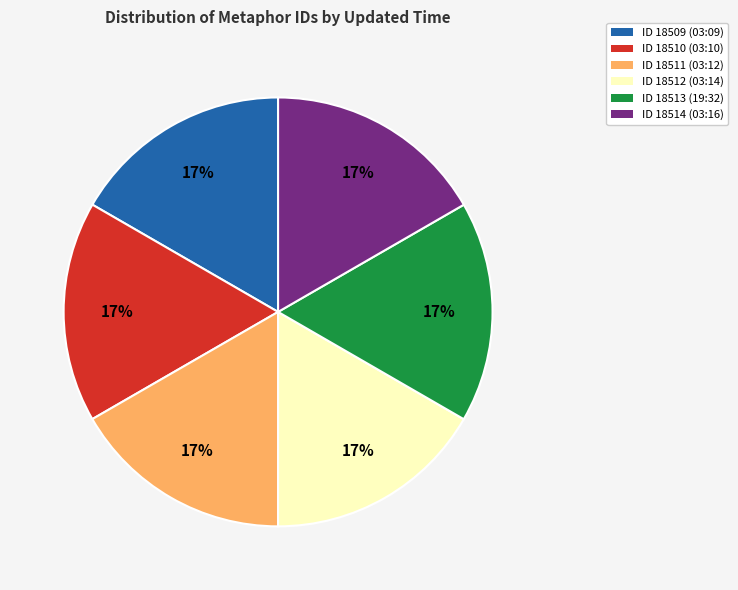

Is the sum of ID 18514 (03:16) and ID 18510 (03:10) greater than half?

No